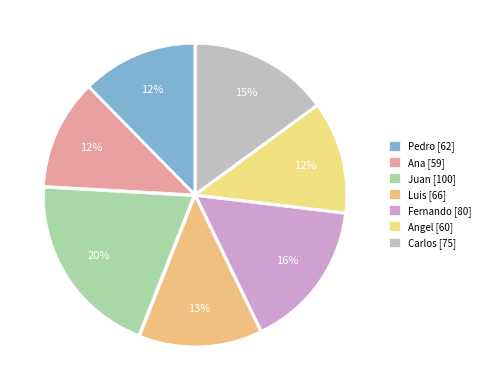

What portion of the pie excludes Fernando?

84.1%